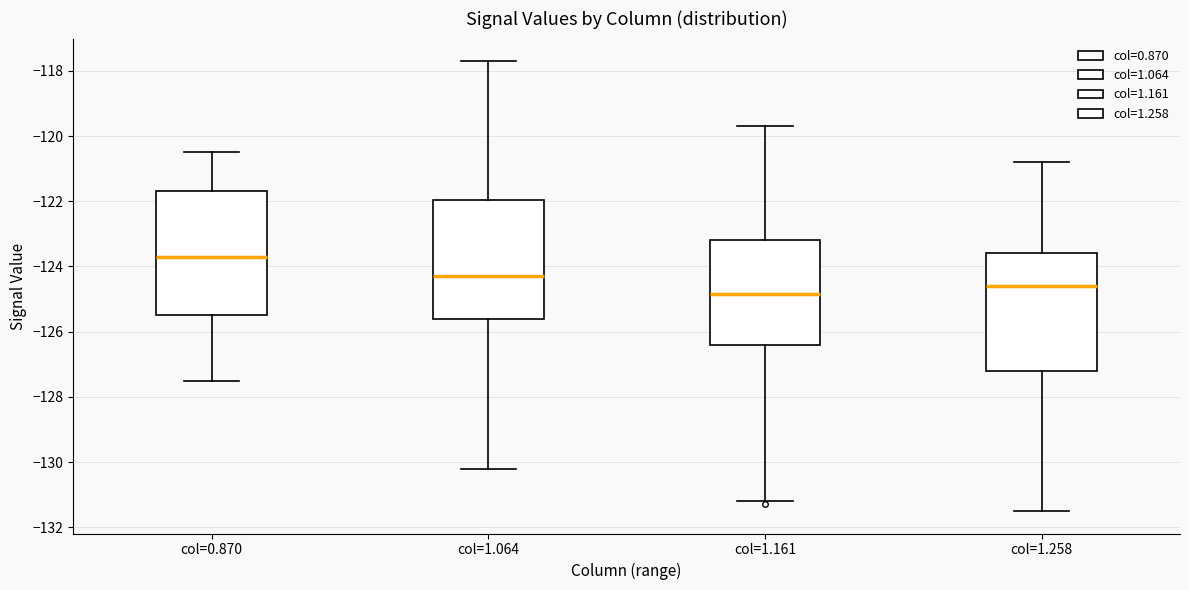

Where does the median line of the box for col=1.258 sit on the y-axis? The values are not printed on the chart, so give them approximately, as read against the axis.

-124.6